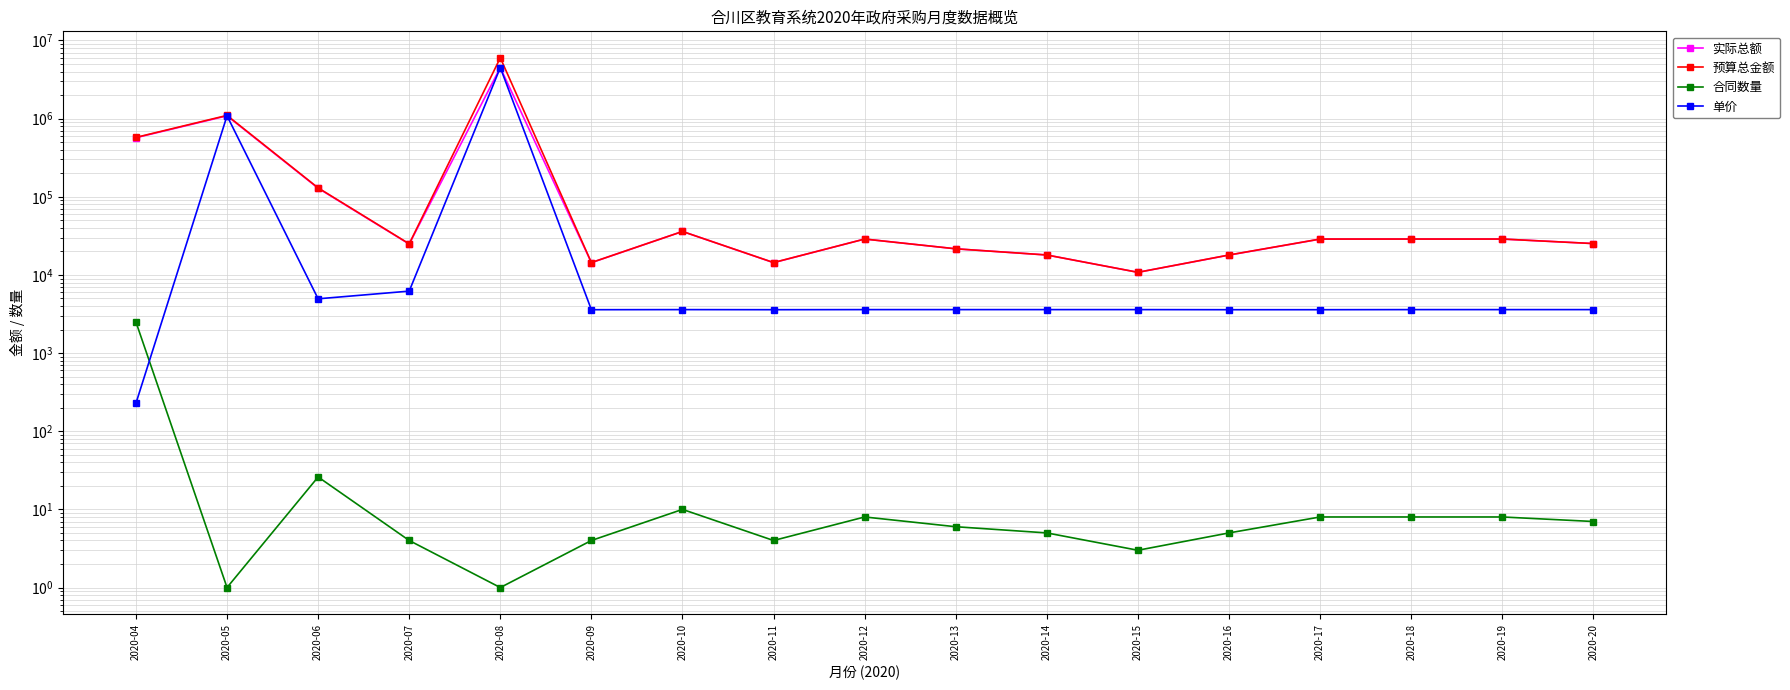

Is the value of 预算总金额 at 2020-05 greater than the value of 合同数量 at 2020-12?

Yes